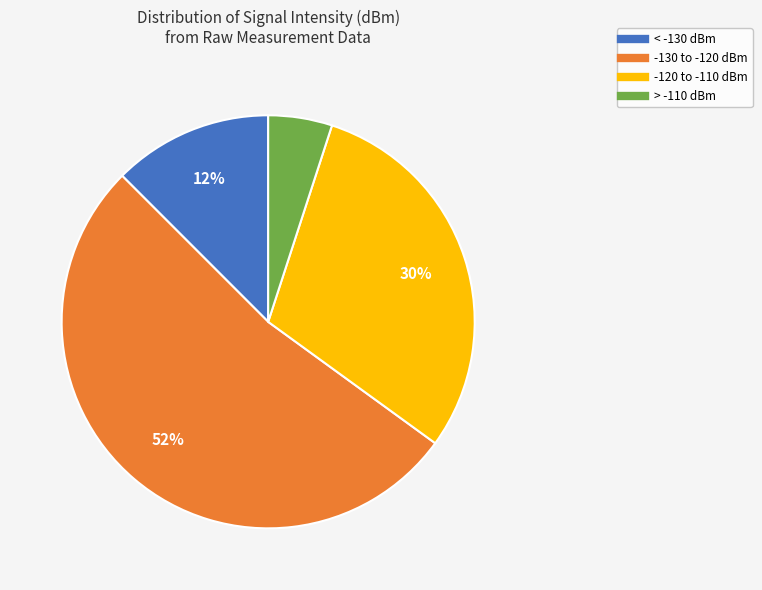

To the nearest percent, what is the average slice percentage?

25%